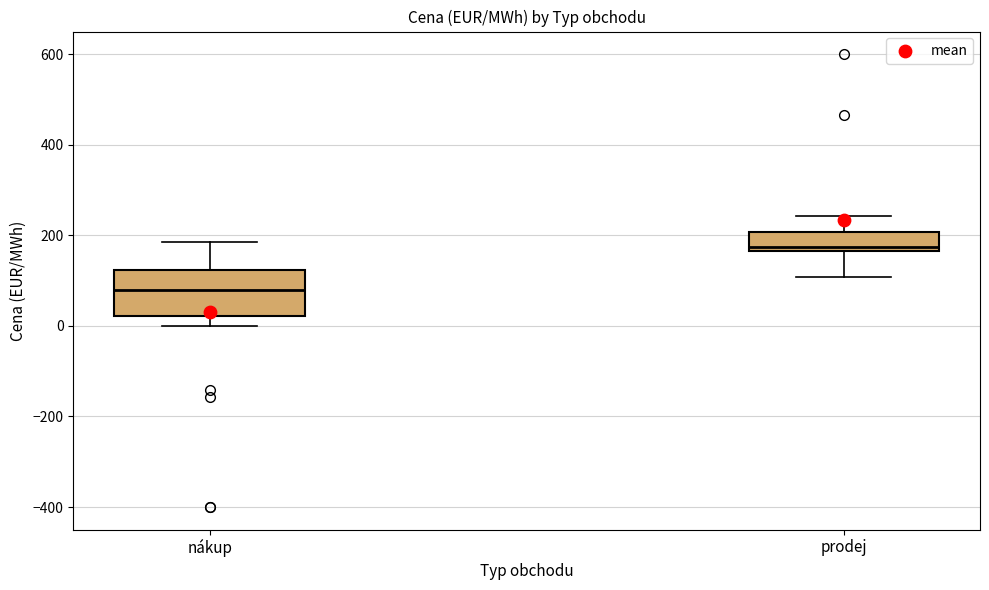

Reading left to right, read every box against the y-axis: the position of its median line, the range the box covers, and the ends of its whiskers. The values are not printed on the chart, so give them approximately, as read against the axis.

nákup: median 80, box 20 to 120, whiskers 0 to 180
prodej: median 180, box 160 to 200, whiskers 100 to 240